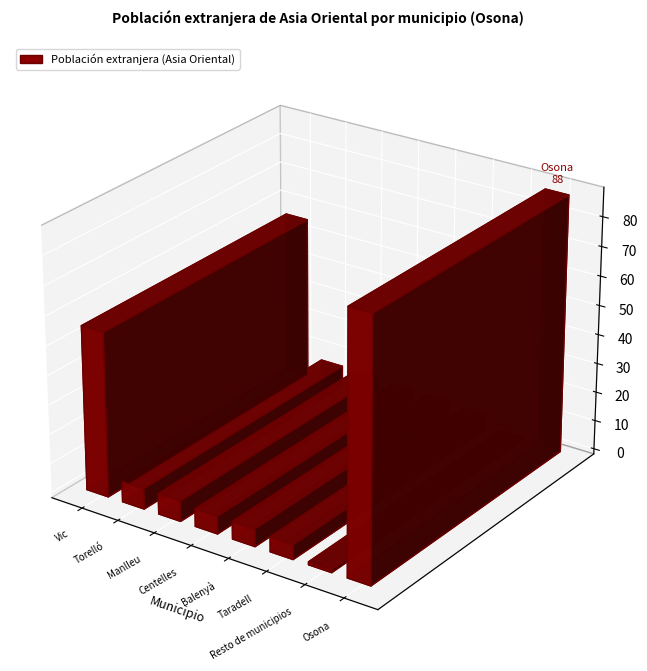

Reading left to right, list all the values displayed in this chart.

56	7	7	6	6	5	1	88